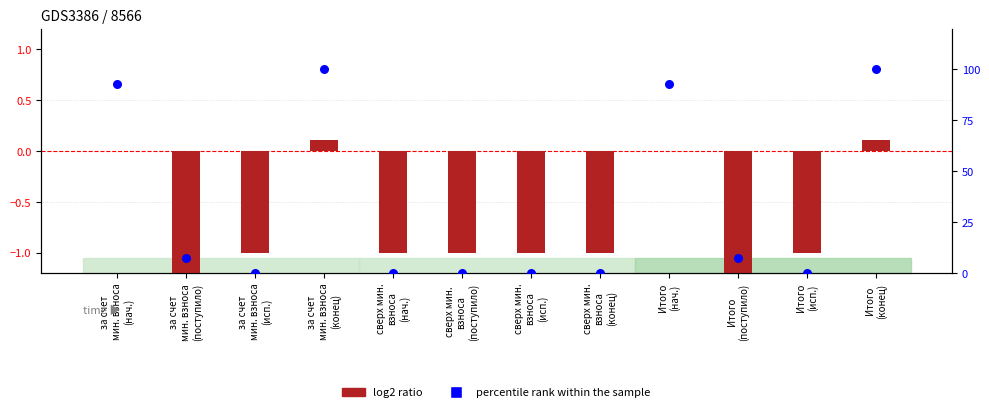

What are all the series names shown in the legend?

log2 ratio, percentile rank within the sample